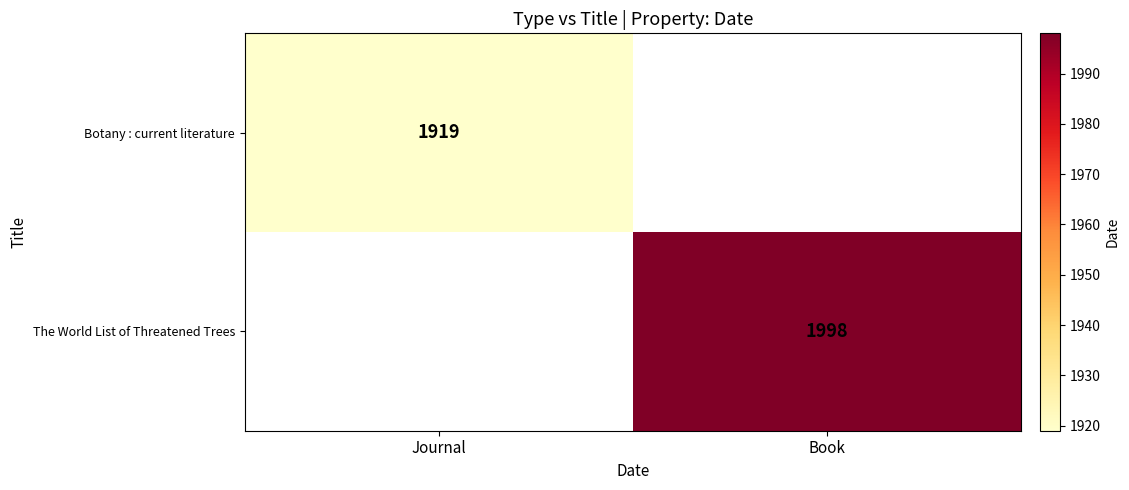

The The World List of Threatened Trees series shows 1998 at Book. True or false?

True